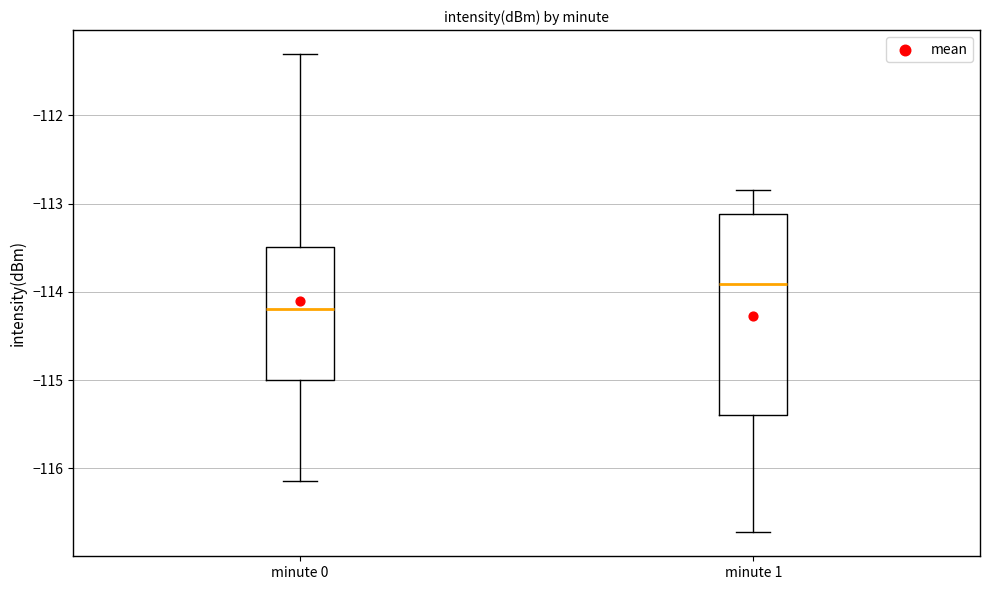

Which box has the highest median line?

minute 1